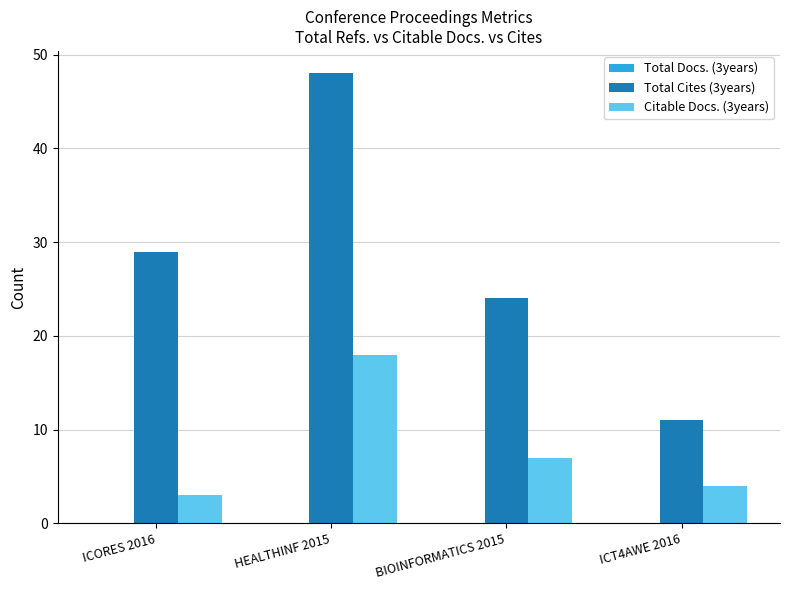

Which category has the lowest value across all series?

ICORES 2016